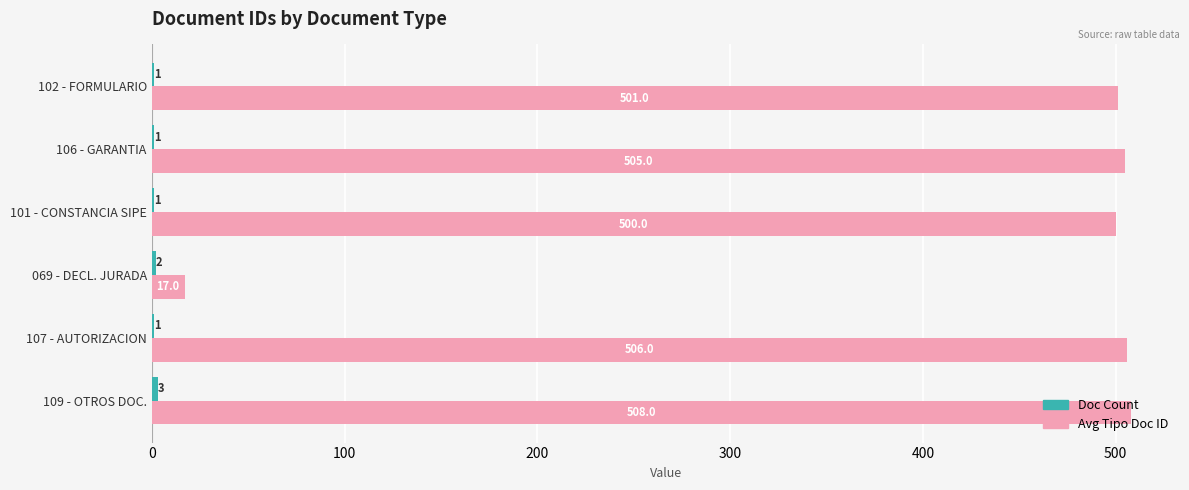

Which series changed the most between 109 - OTROS DOC. and 069 - DECL. JURADA?

Avg Tipo Doc ID